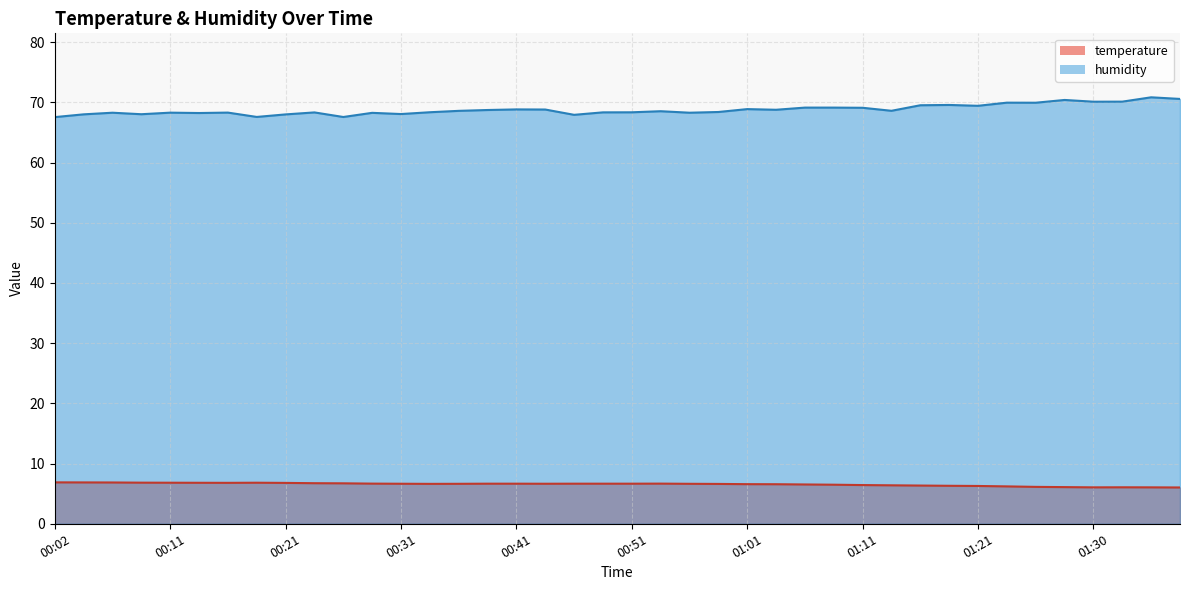

Which series has the largest total across all categories?

humidity